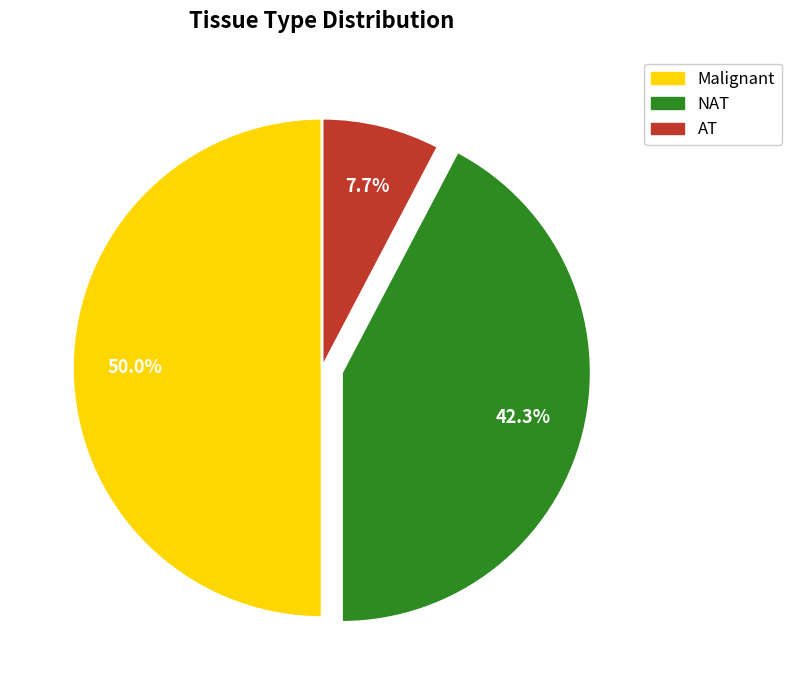

To the nearest percent, what portion does AT represent?

8%